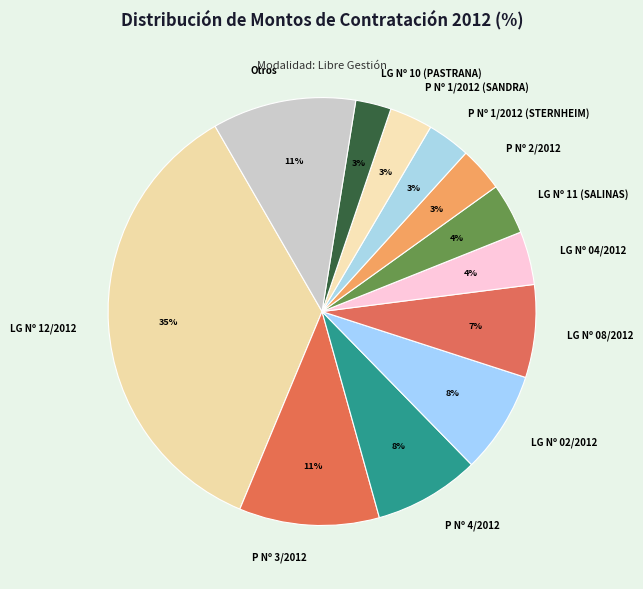

Count the number of slices in the pie.

12